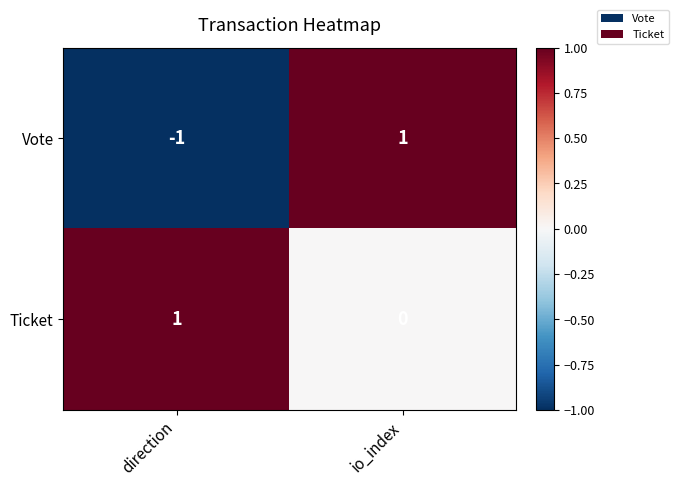

How many data points does each series have?

2